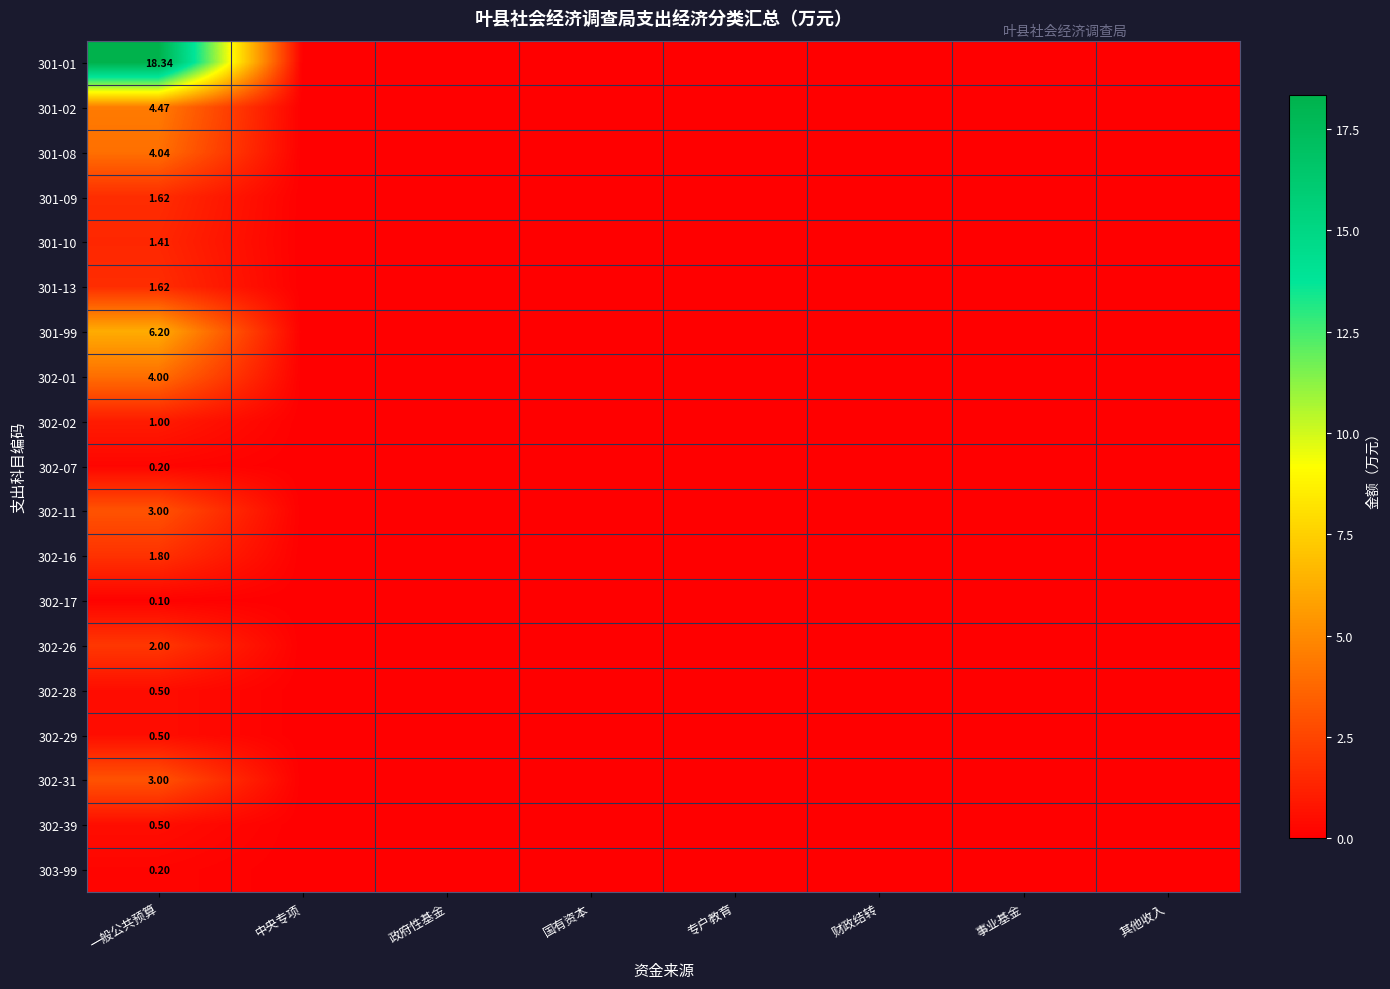

How many data points does each series have?

8